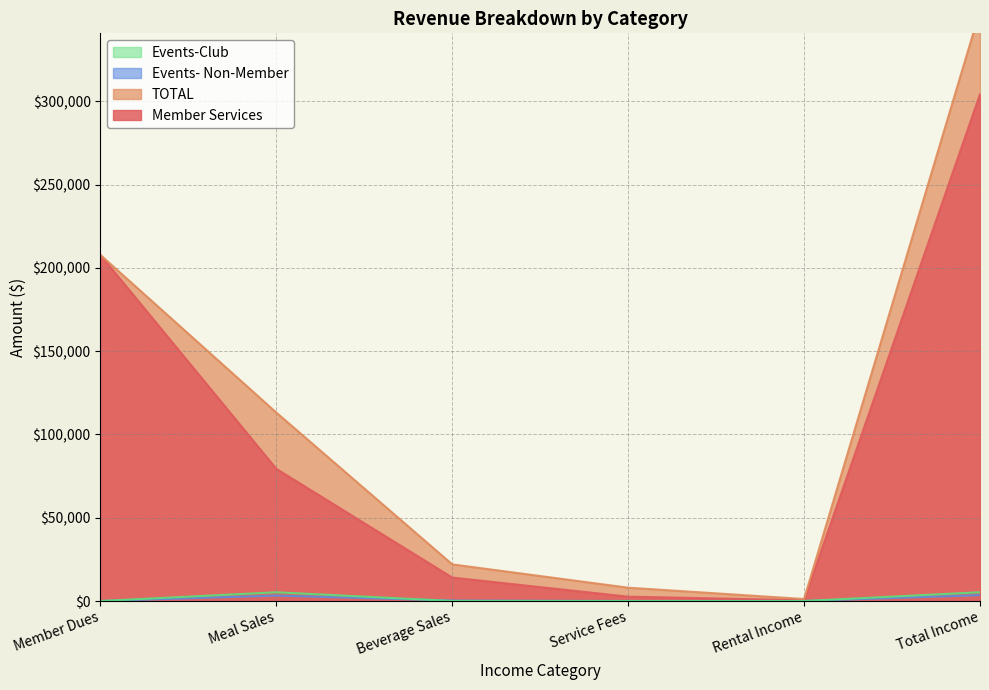

How many lines are shown in the chart?

4